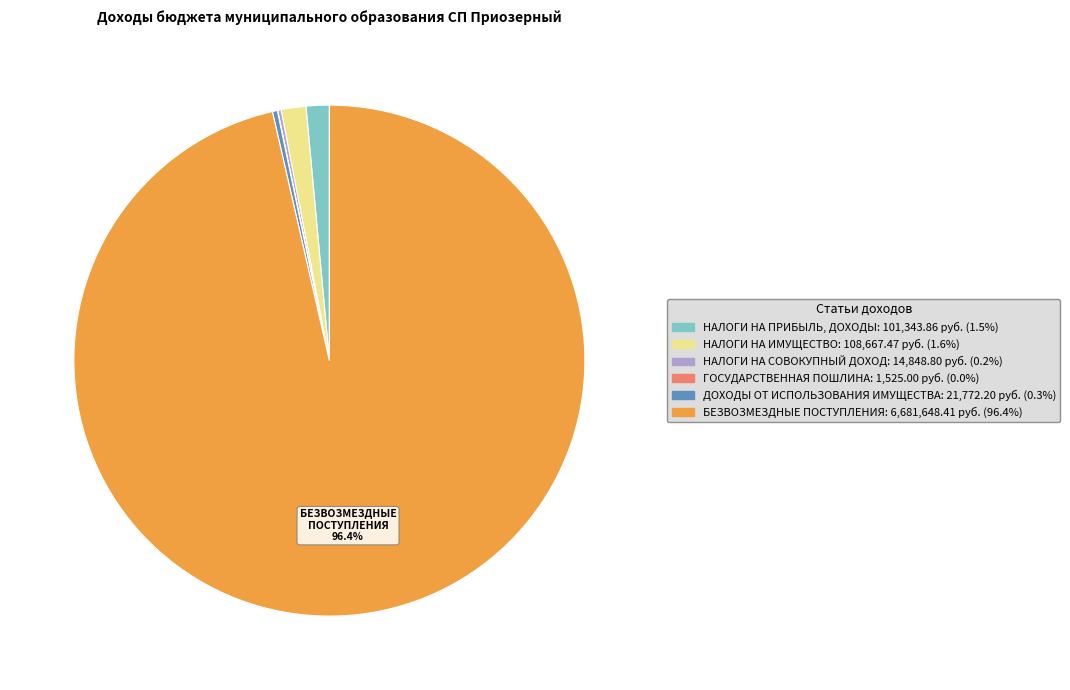

Is there any slice that represents more than half of the pie?

Yes